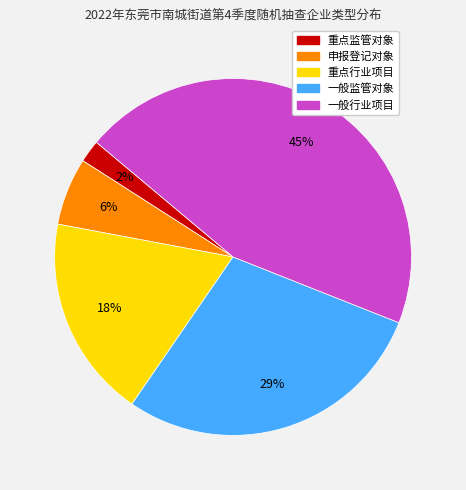

Approximately how many times larger is the value at 申报登记对象 compared to 一般行业项目?

0.1